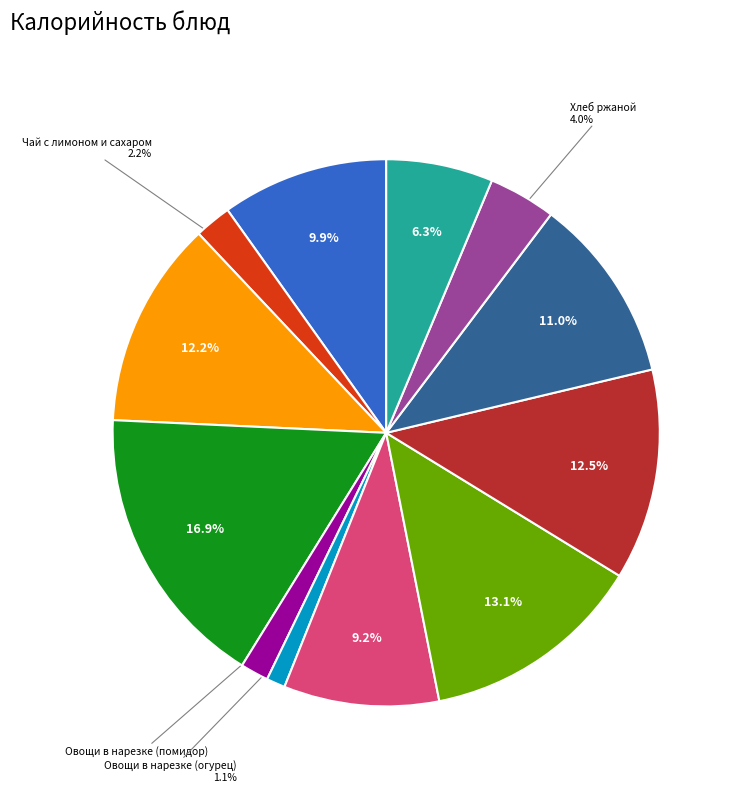

Is there a majority slice in this chart?

No